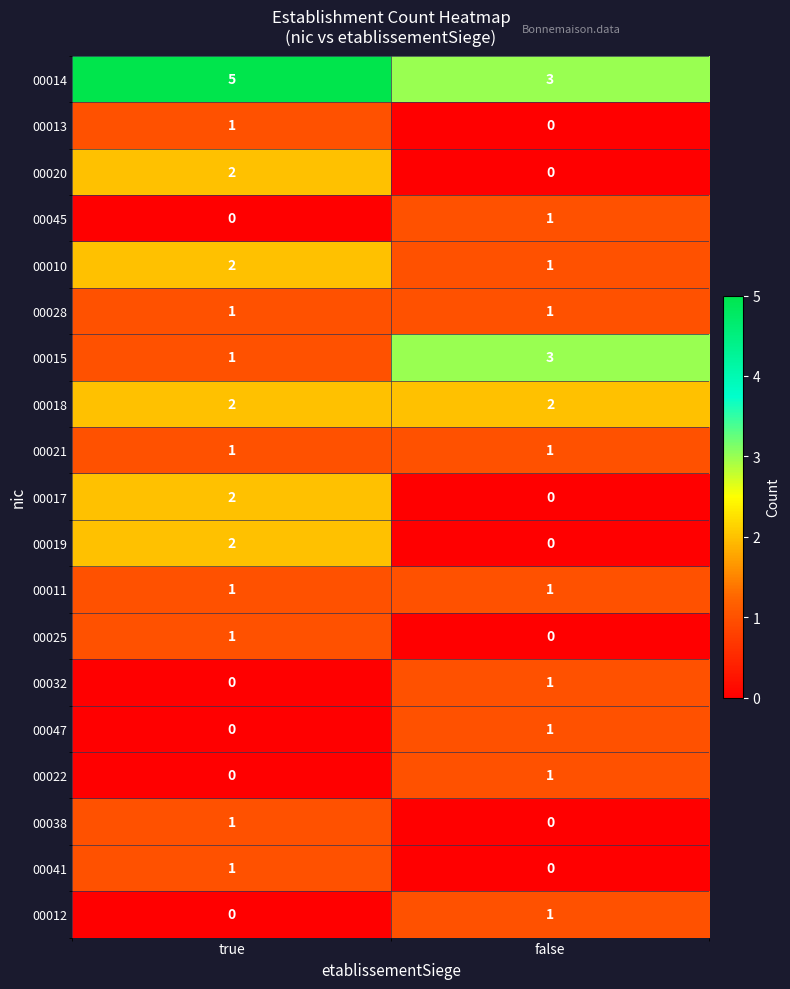

What is the sum of the 00015 values at true and false?

4